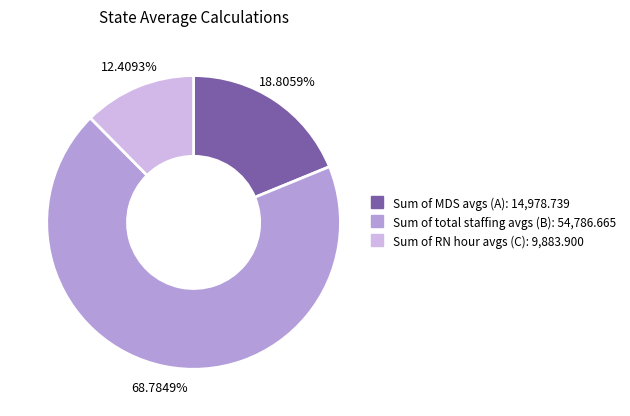

Rank the categories by value from highest to lowest.

Sum of total staffing avgs (B), Sum of MDS avgs (A), Sum of RN hour avgs (C)